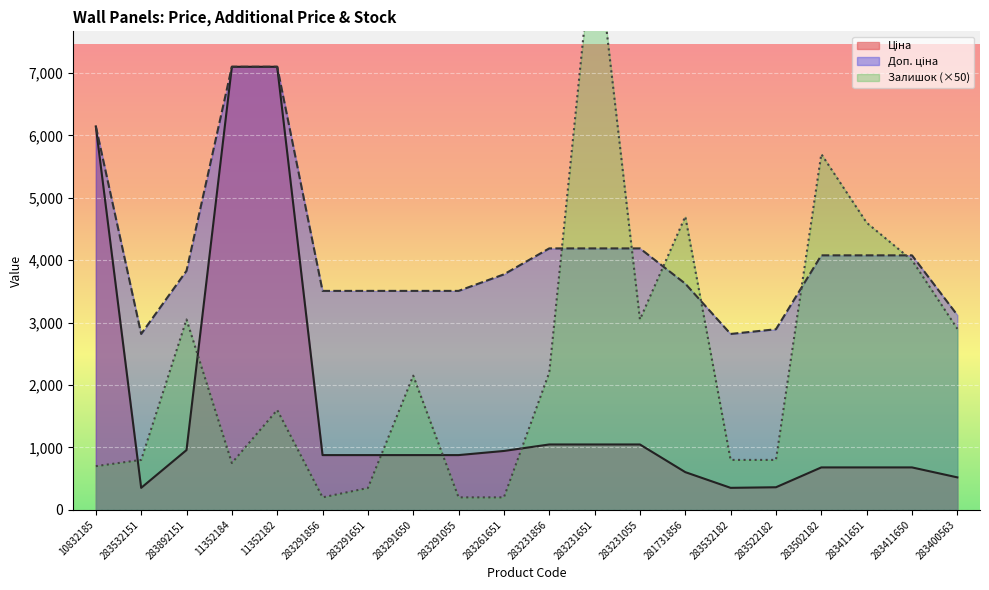

What is the greatest value displayed?

9350.0